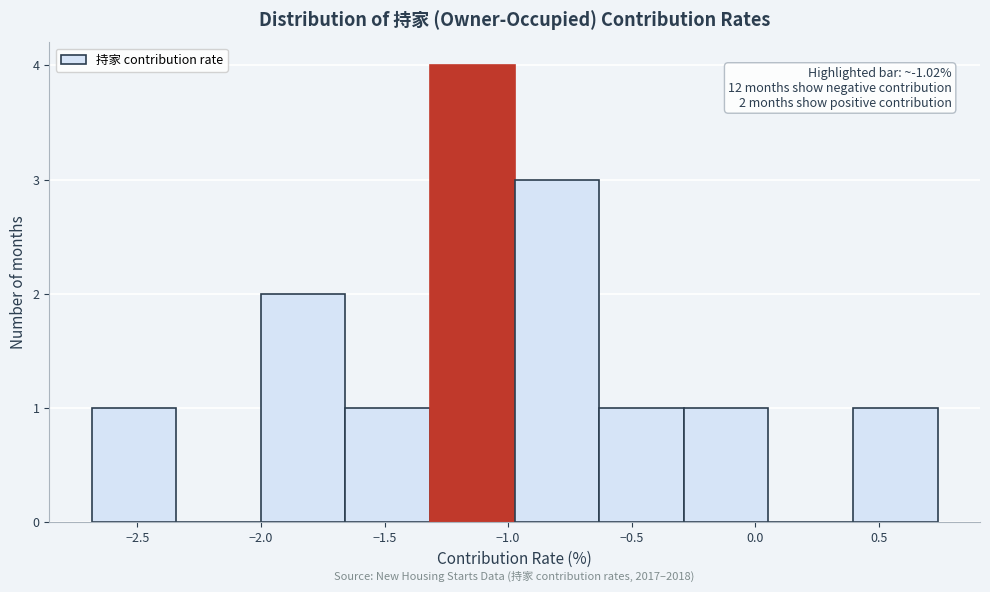

Over which range of the x-axis is the bar tallest?

-1.30 to -0.95